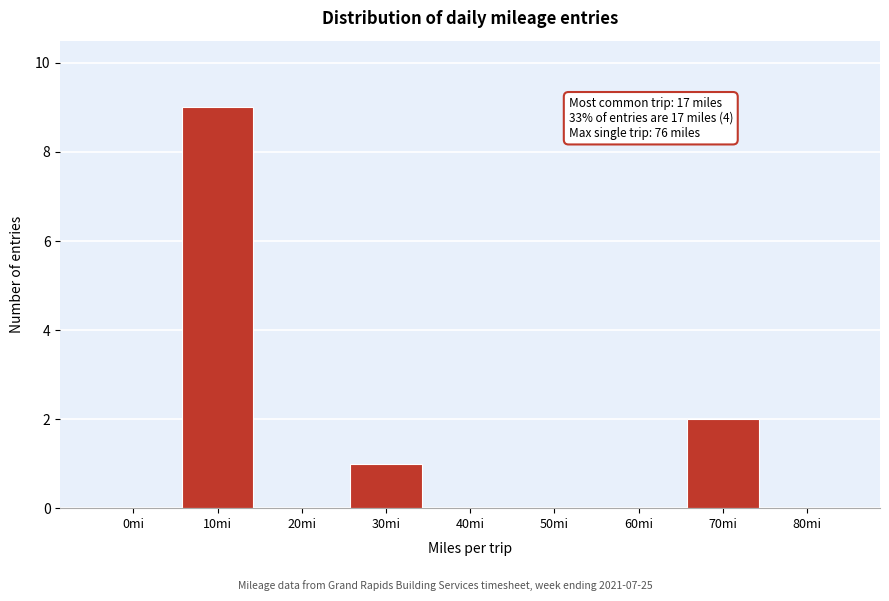

Reading left to right, extract all data points from this chart.

0mi=0	10mi=9	20mi=0	30mi=1	40mi=0	50mi=0	60mi=0	70mi=2	80mi=0